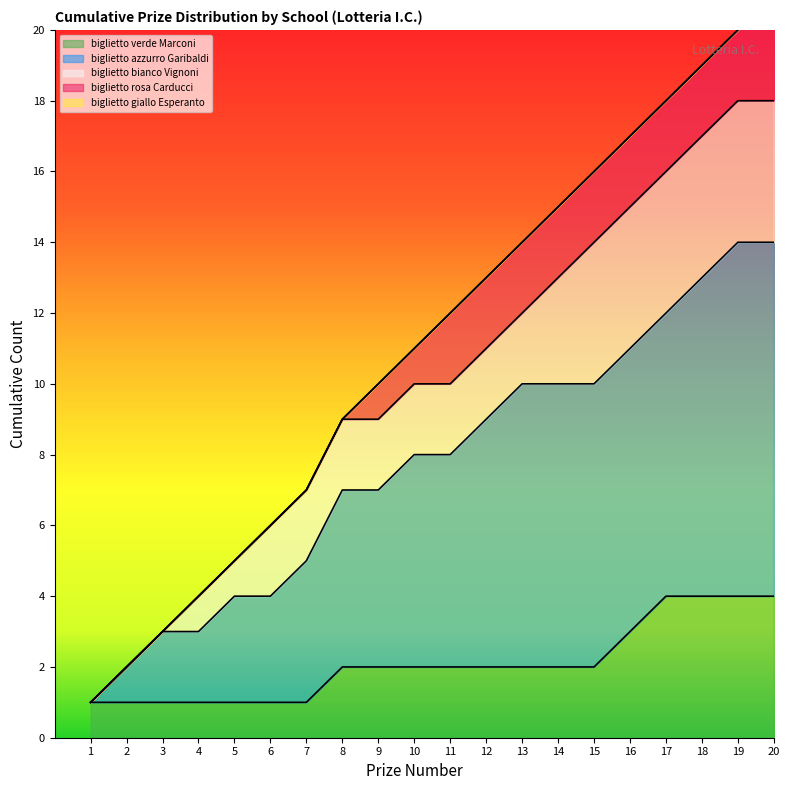

What is the sum of the values at 12 and 11?

25